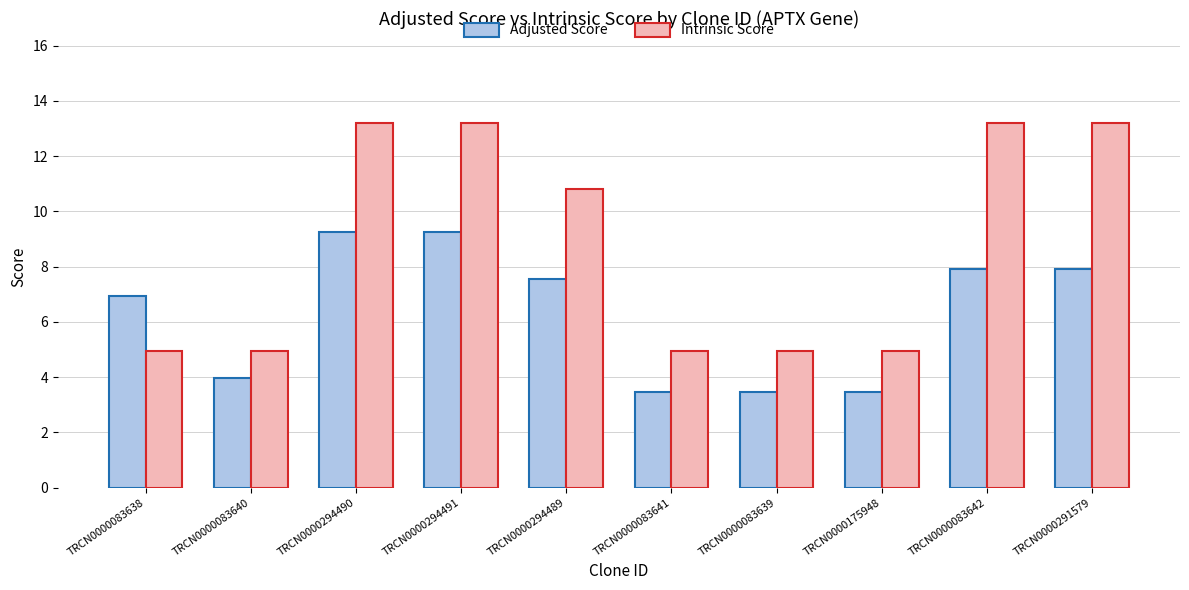

What is the total value across all series at TRCN0000291579?

21.1